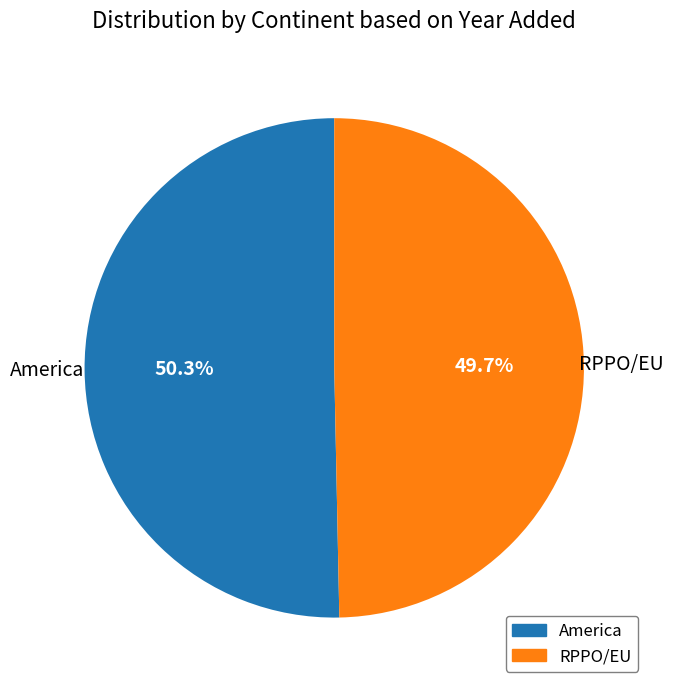

To the nearest percent, what portion does RPPO/EU represent?

50%